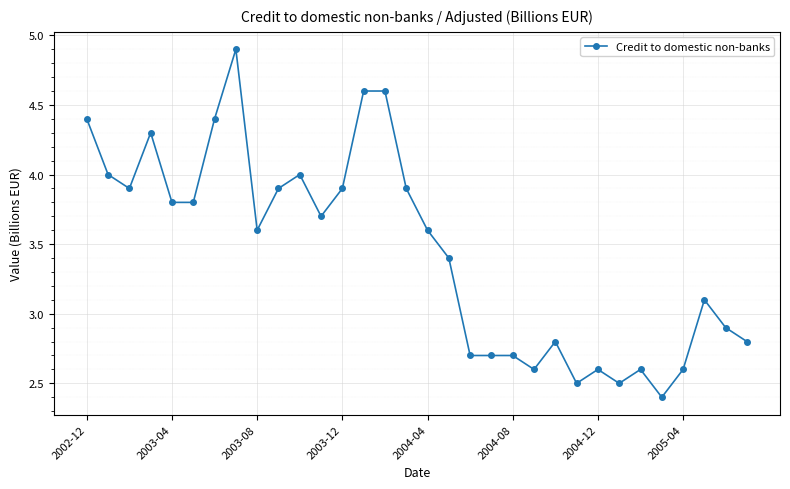

What is the difference between the maximum and minimum values?

2.5